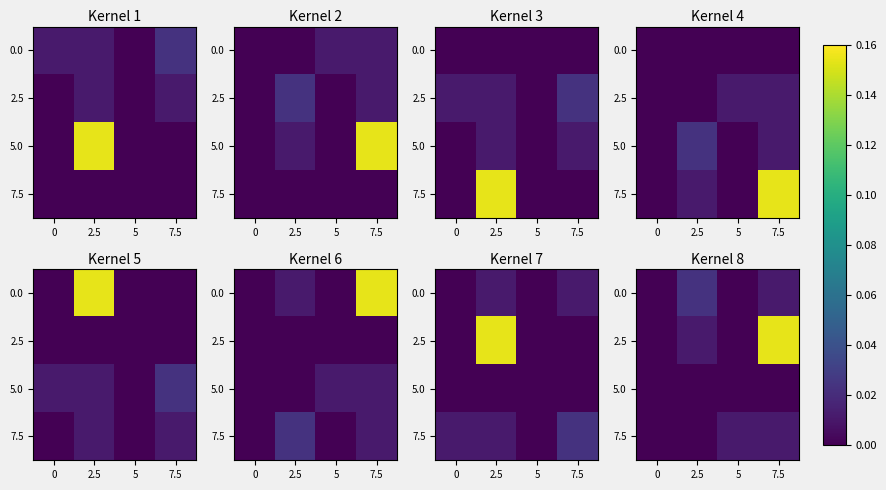

At how many categories does at least one series exceed 0?

3